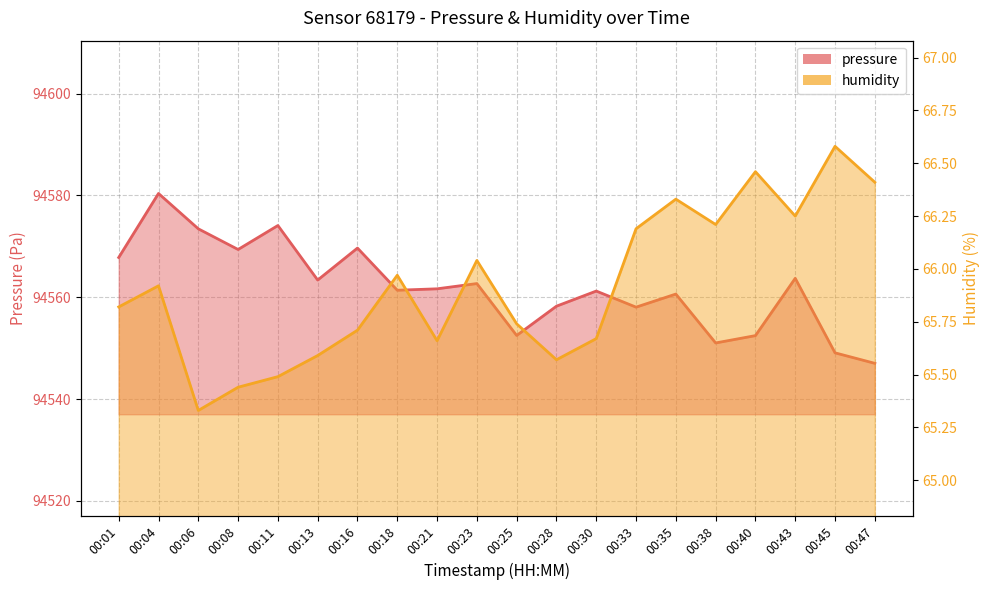

What is the maximum value for humidity?

66.6